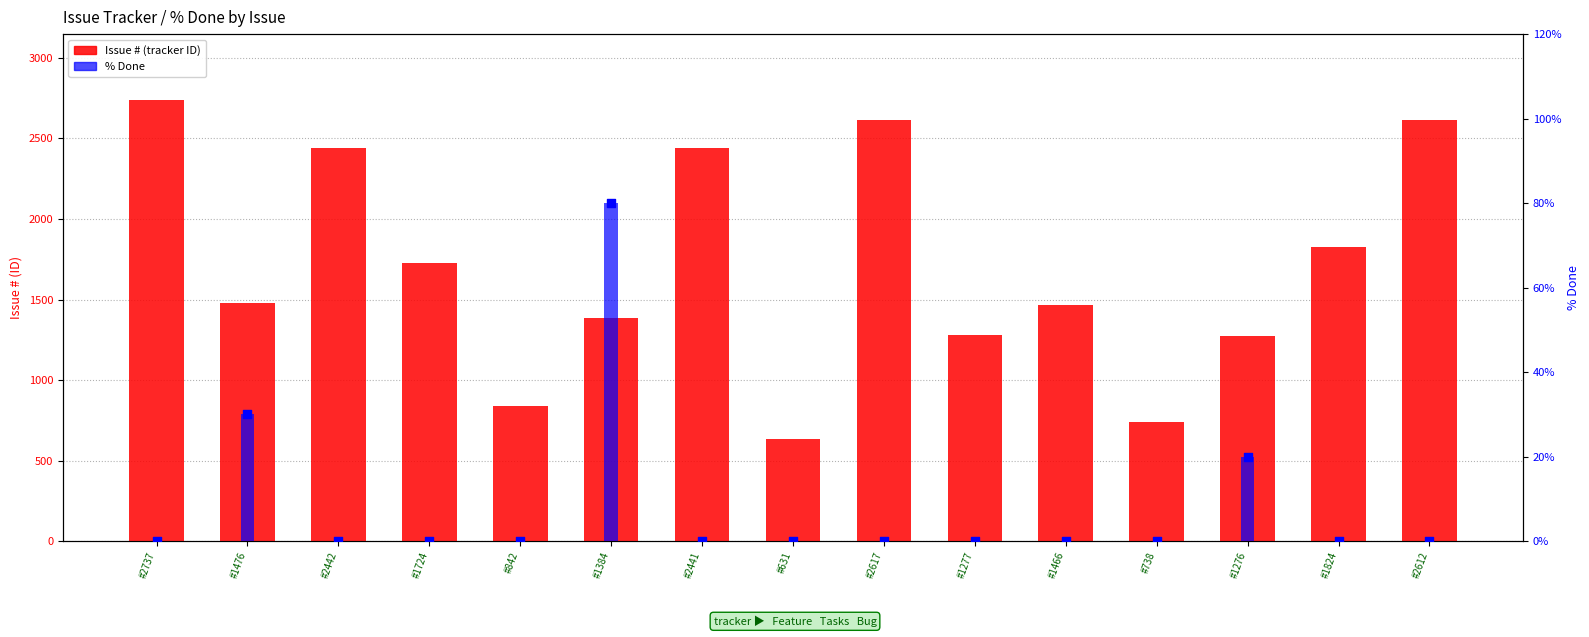

At how many categories does at least one series exceed 505?

15